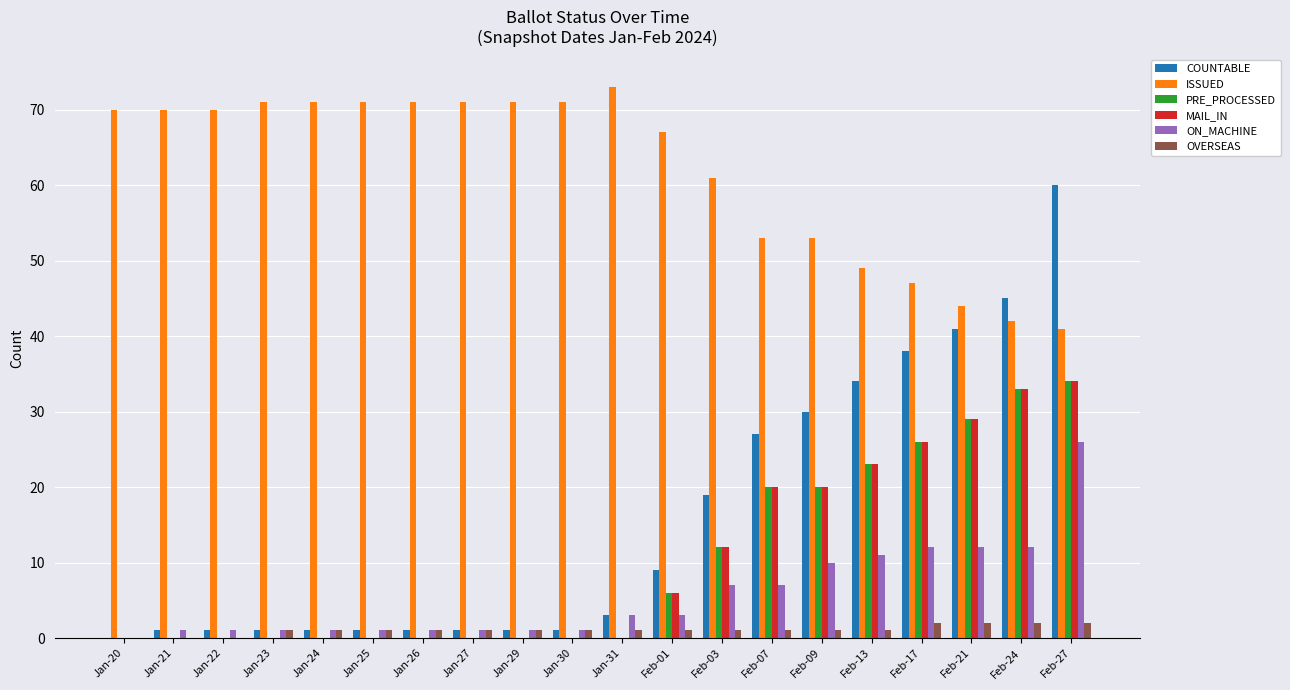

Reading right to left, what are all the values shown in this chart?

COUNTABLE: 60	45	41	38	34	30	27	19	9	3	1	1	1	1	1	1	1	1	1	0
ISSUED: 41	42	44	47	49	53	53	61	67	73	71	71	71	71	71	71	71	70	70	70
PRE_PROCESSED: 34	33	29	26	23	20	20	12	6	0	0	0	0	0	0	0	0	0	0	0
MAIL_IN: 34	33	29	26	23	20	20	12	6	0	0	0	0	0	0	0	0	0	0	0
ON_MACHINE: 26	12	12	12	11	10	7	7	3	3	1	1	1	1	1	1	1	1	1	0
OVERSEAS: 2	2	2	2	1	1	1	1	1	1	1	1	1	1	1	1	1	0	0	0